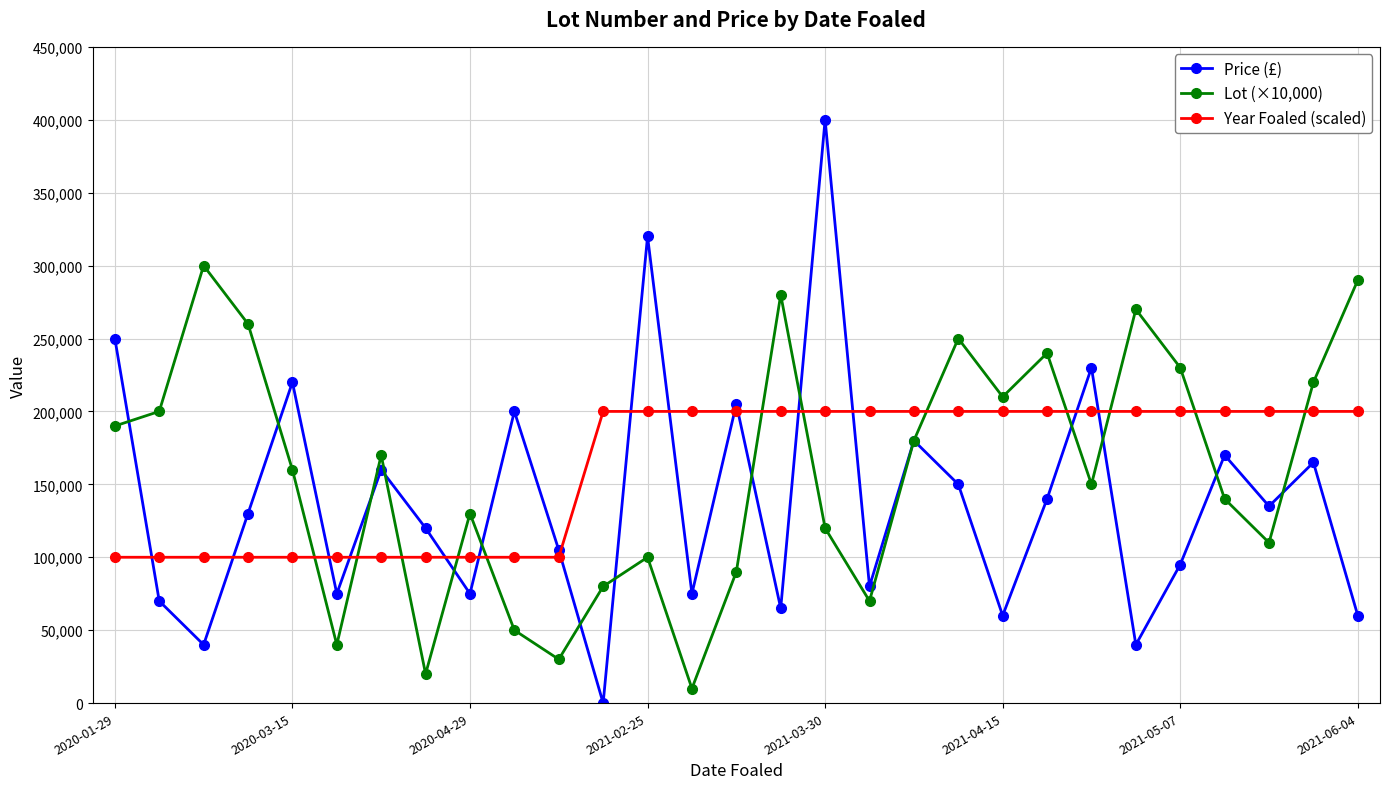

What is the maximum value for Price (£)?

400000